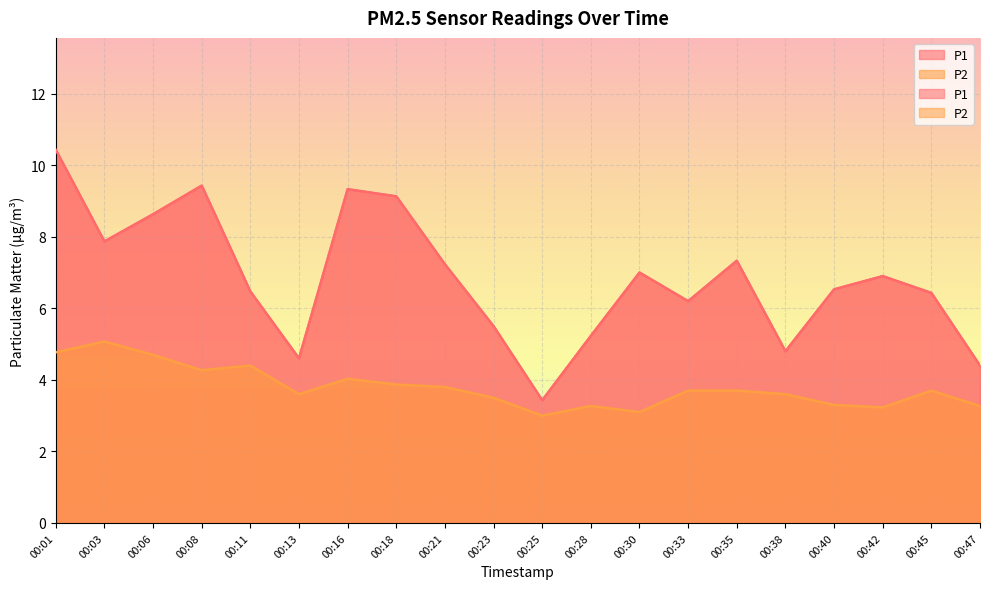

How many lines are shown in the chart?

2